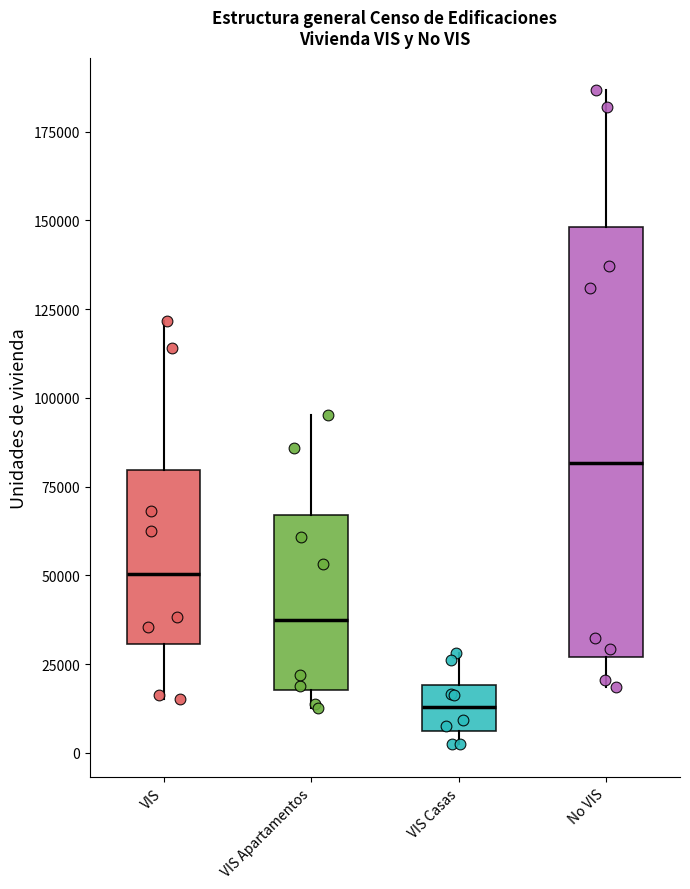

Reading left to right, transcribe this box plot: for each box, give where its median line is, the range the box spans, and where its two whiskers end, as read against the y-axis. The values are not printed on the chart, so give them approximately, as read against the axis.

VIS: median 50000, box 30000 to 80000, whiskers 15000 to 120000
VIS Apartamentos: median 40000, box 20000 to 65000, whiskers 15000 to 95000
VIS Casas: median 15000, box 5000 to 20000, whiskers 0 to 30000
No VIS: median 80000, box 25000 to 150000, whiskers 20000 to 185000